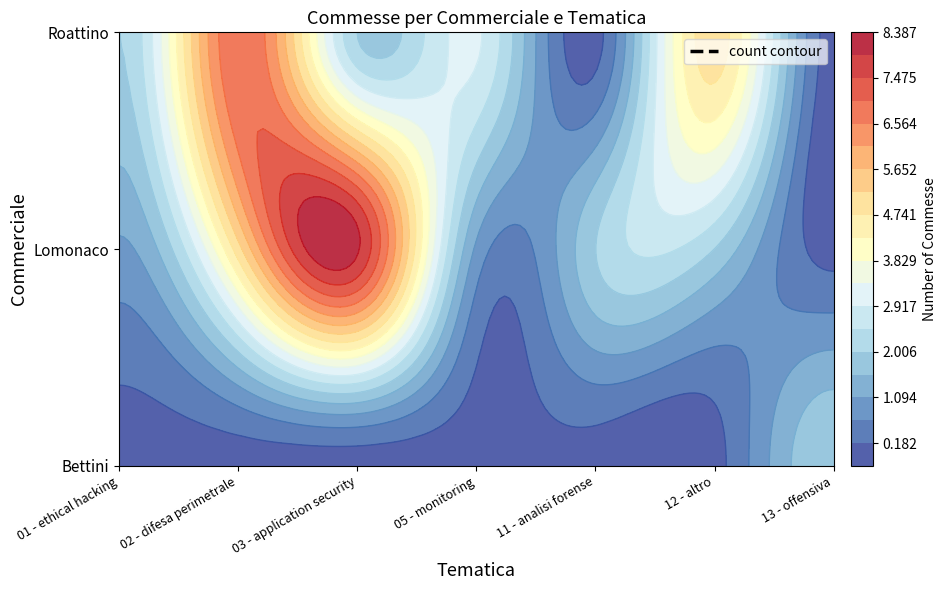

How many values in Bettini are above zero?

1